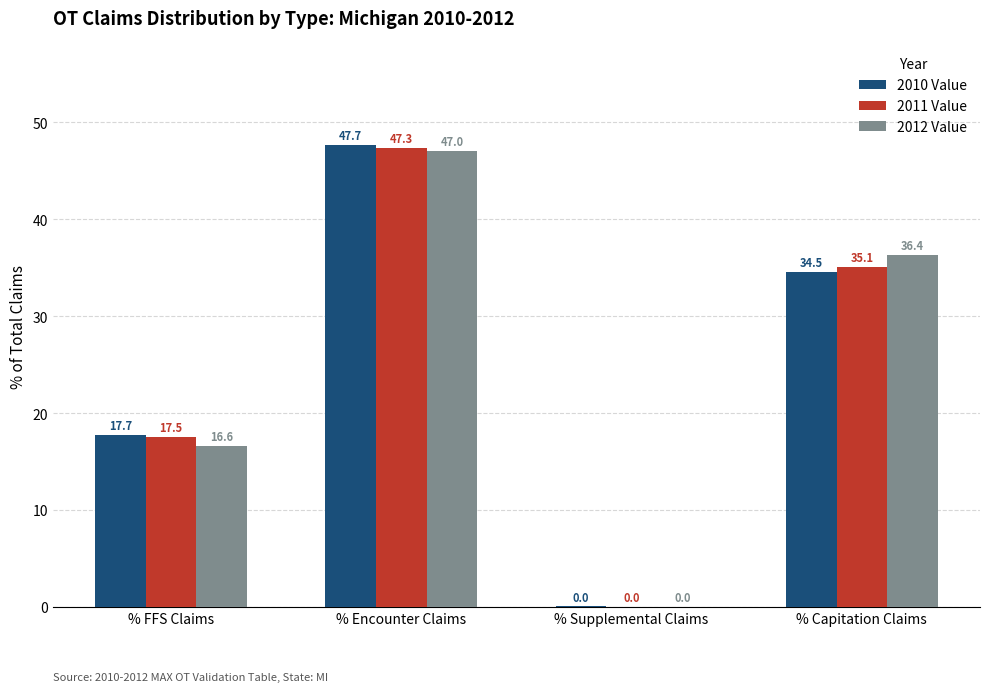

How many categories are shown in the chart?

4